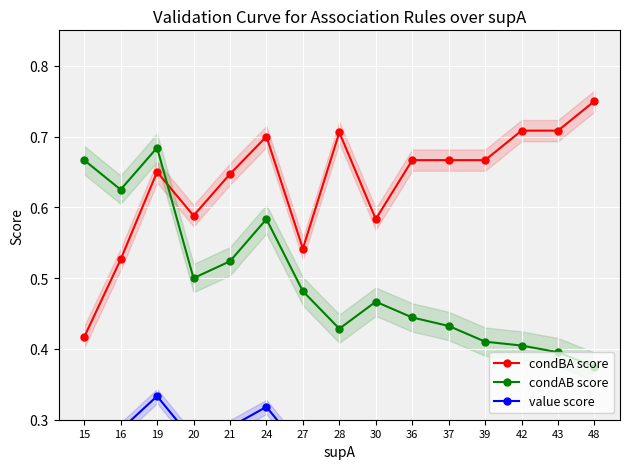

What is the approximate value of value score at 21?

0.3